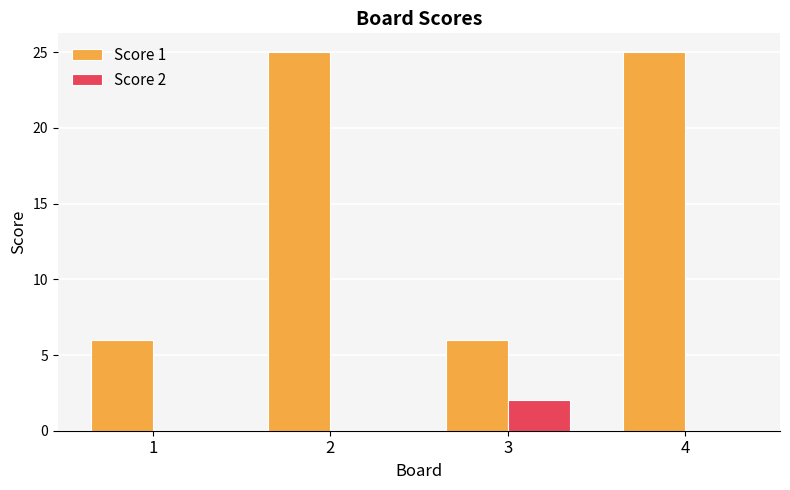

Reading right to left, list all the values displayed in this chart.

Score 1: 4=25	3=6	2=25	1=6
Score 2: 4=0	3=2	2=0	1=0